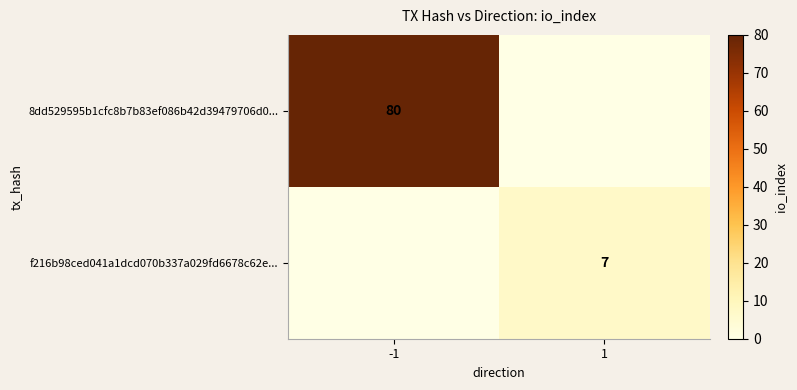

Is the value of 8dd529595b1cfc8b7b83ef086b42d39479706d0... at -1 greater than the value of f216b98ced041a1dcd070b337a029fd6678c62e... at 1?

Yes